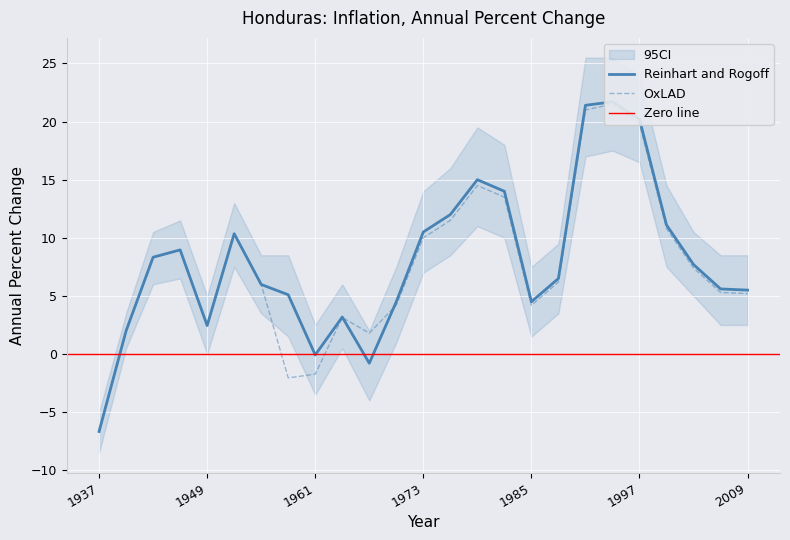

What is the sum of the OxLAD values at 1988 and 2006?

11.5